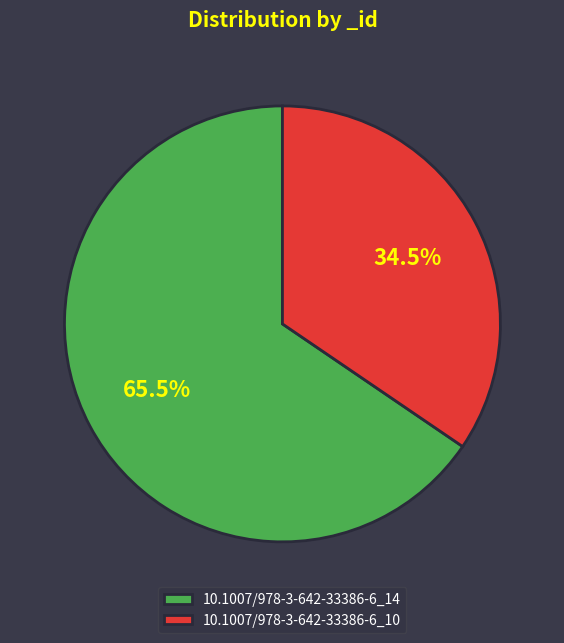

Which has a higher value, 10.1007/978-3-642-33386-6_14 or 10.1007/978-3-642-33386-6_10?

10.1007/978-3-642-33386-6_14